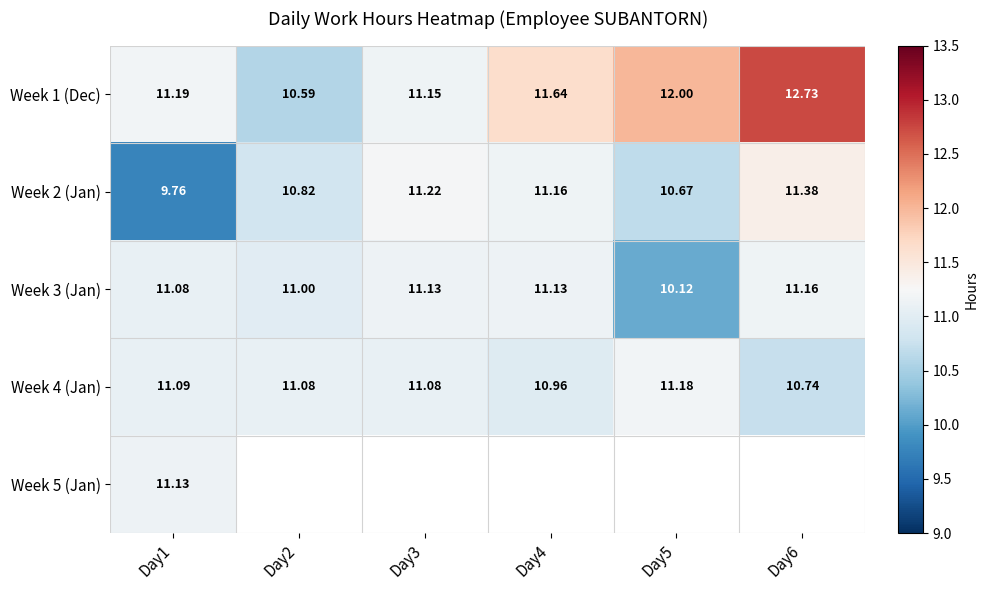

How many values in the Week 2 (Jan) series are below 11?

3